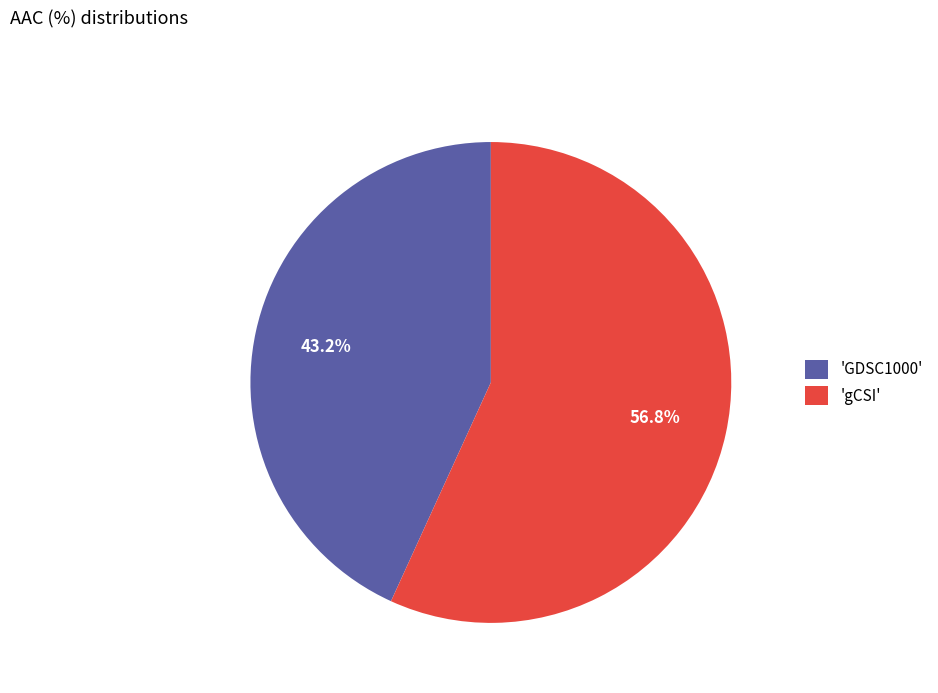

Rank the categories by value from lowest to highest.

'GDSC1000', 'gCSI'